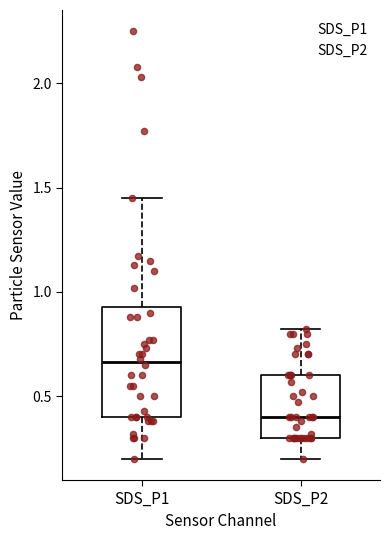

Reading left to right, transcribe this box plot: for each box, give where its median line is, the range the box spans, and where its two whiskers end, as read against the y-axis. The values are not printed on the chart, so give them approximately, as read against the axis.

SDS_P1: median 0.65, box 0.40 to 0.95, whiskers 0.20 to 1.45
SDS_P2: median 0.40, box 0.30 to 0.60, whiskers 0.20 to 0.80